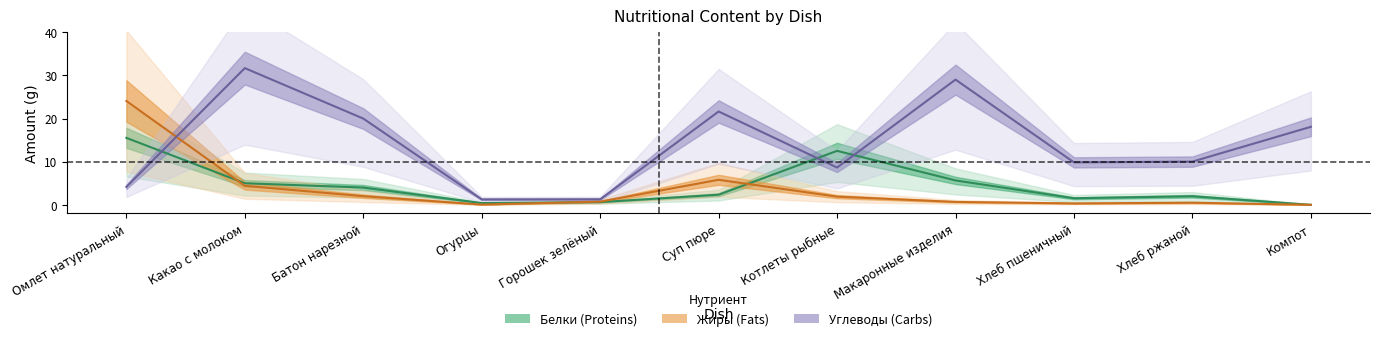

What is the sum of all Жиры values?

40.4